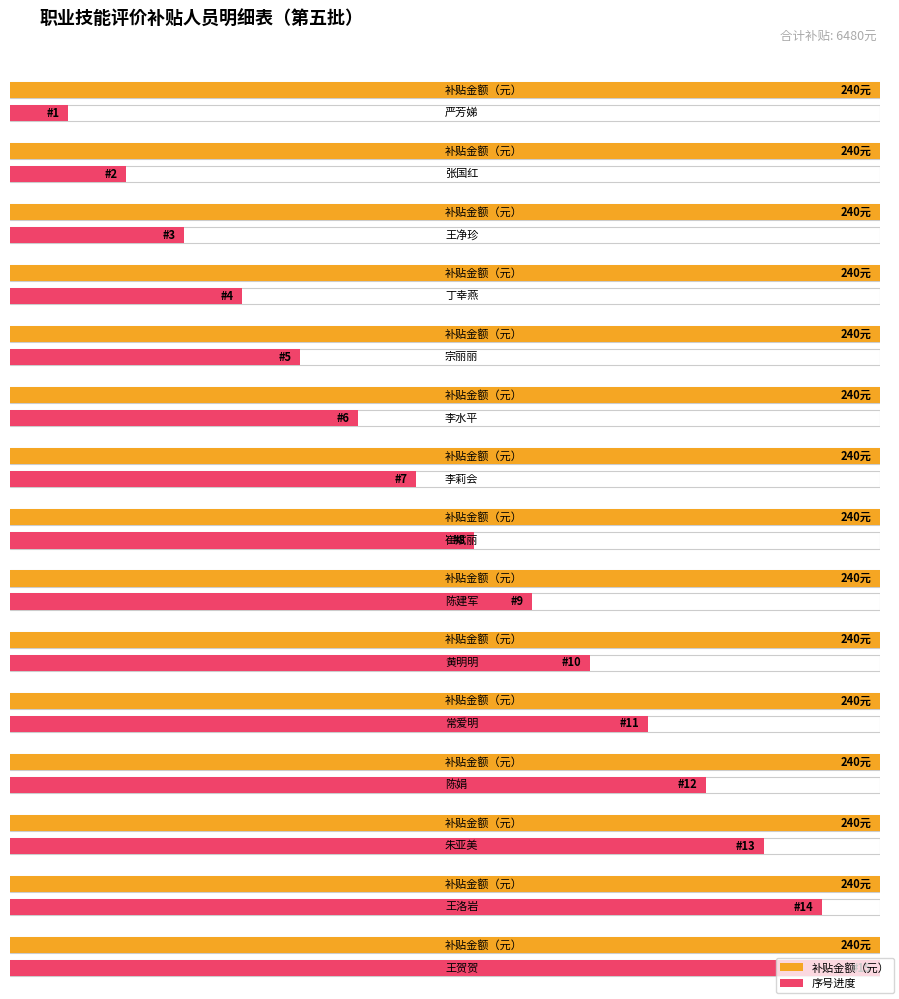

Which series has the widest spread of values?

序号